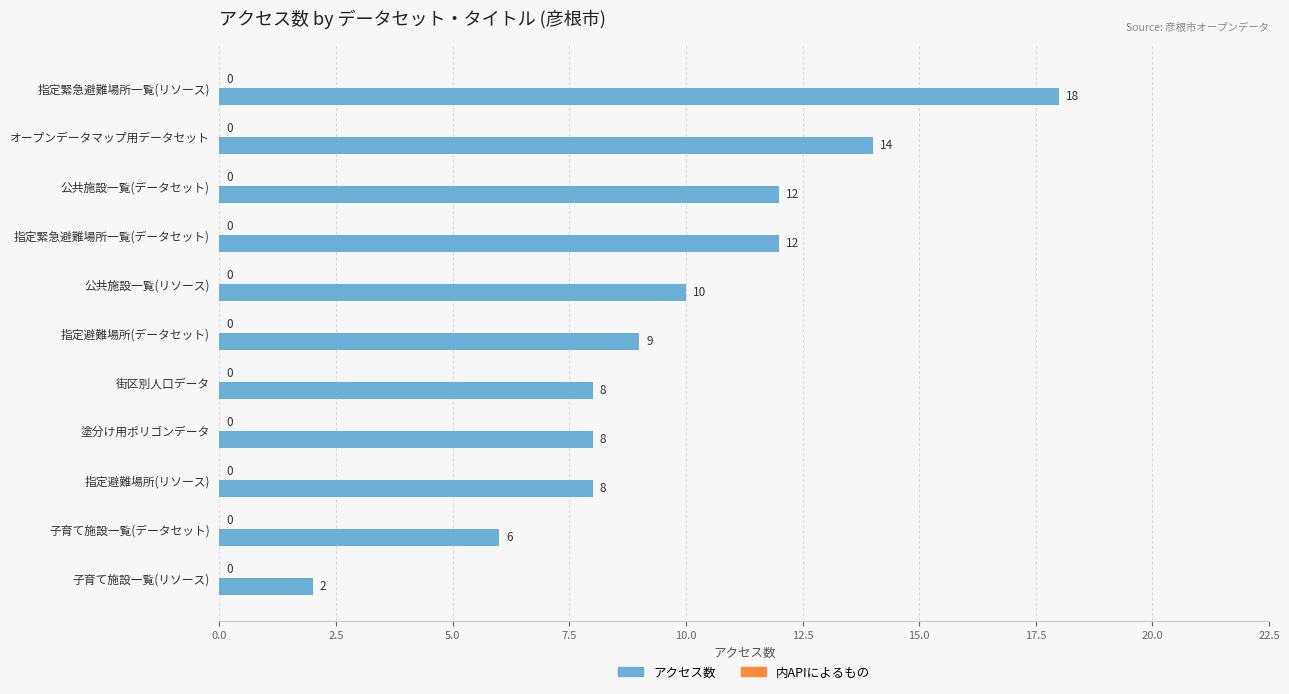

What is the difference between the maximum and minimum values?

16